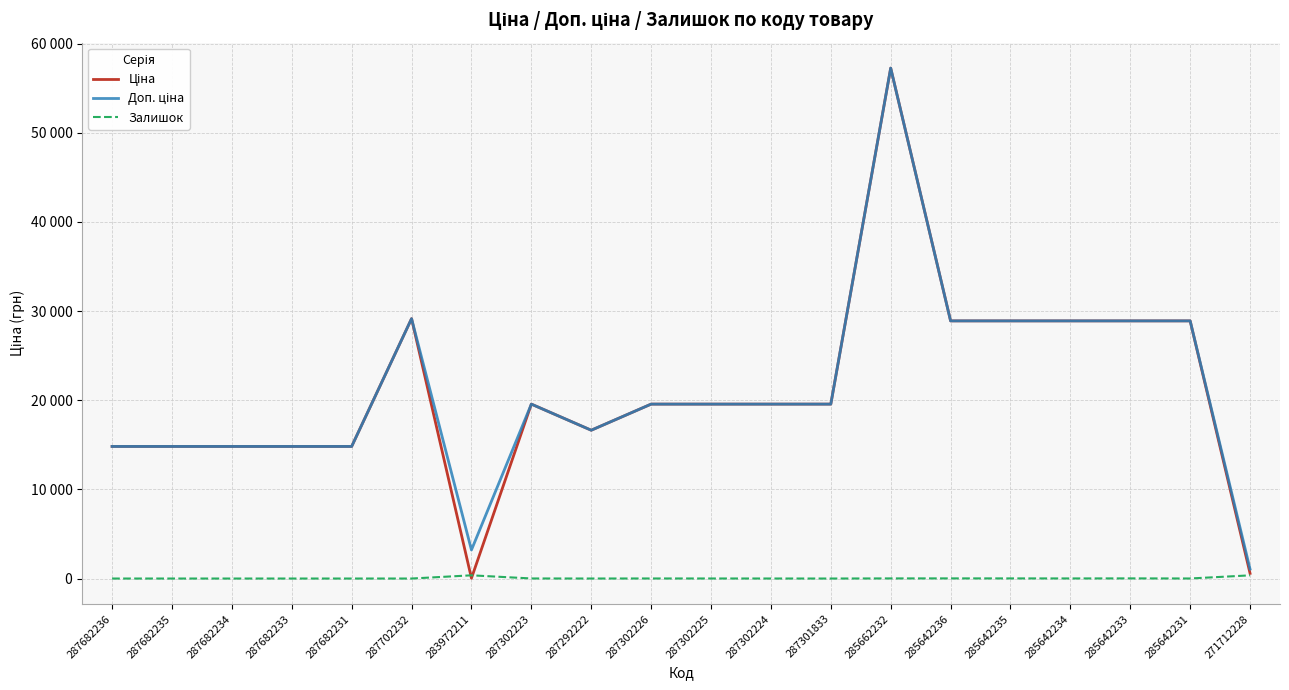

Is the value of Залишок at 285642235 greater than the value of Ціна at 287682234?

No